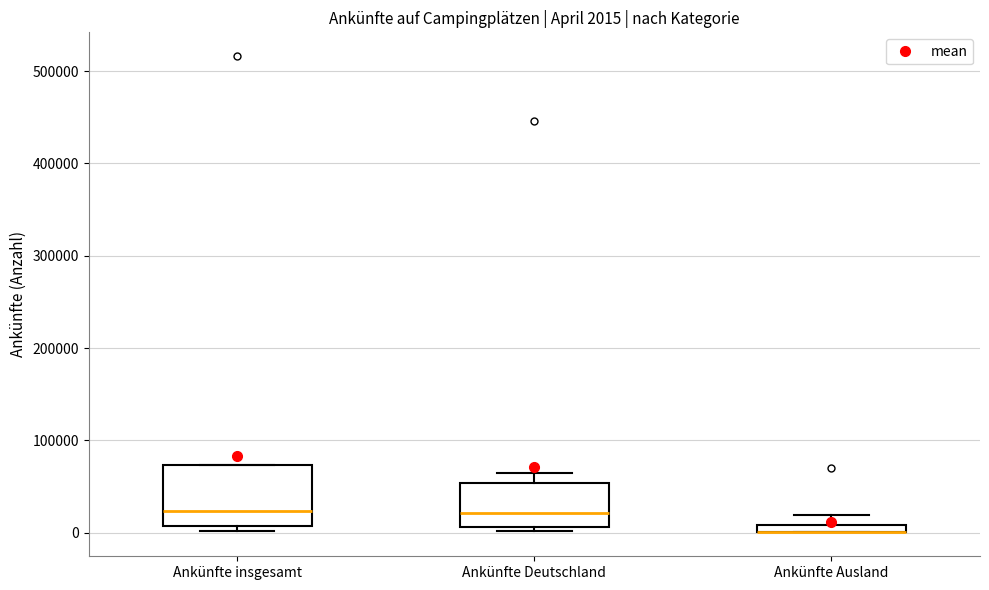

Which box is the tallest, from its lower edge to its upper edge?

Ankünfte insgesamt